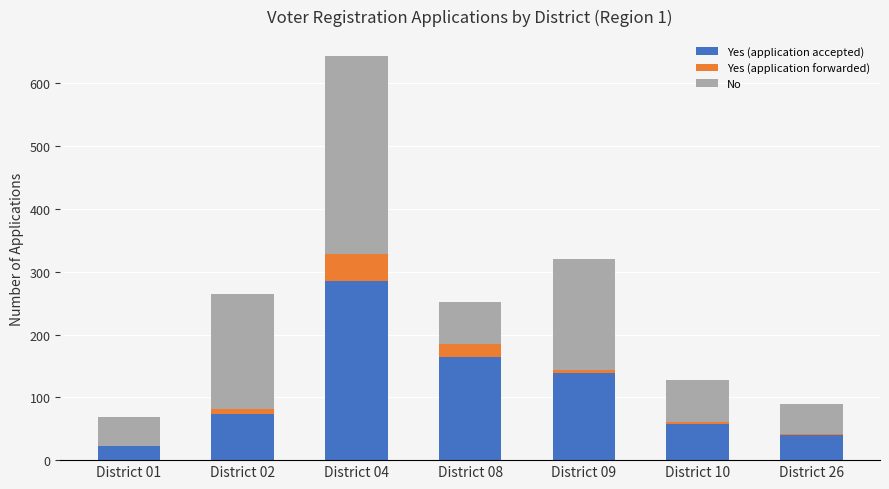

At which category is the sum across all series the highest?

District 04